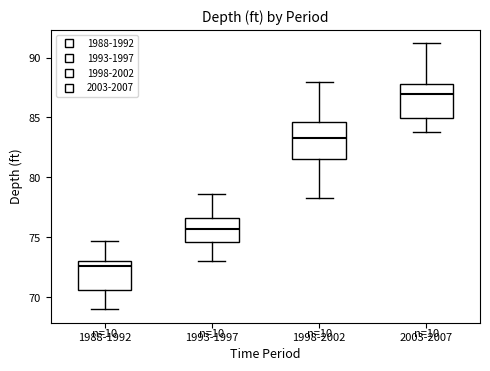

Reading left to right, transcribe this box plot: for each box, give where its median line is, the range the box spans, and where its two whiskers end, as read against the y-axis. The values are not printed on the chart, so give them approximately, as read against the axis.

1988-1992: median 72.5, box 70.5 to 73.0, whiskers 69.0 to 74.5
1993-1997: median 75.5, box 74.5 to 76.5, whiskers 73.0 to 78.5
1998-2002: median 83.5, box 81.5 to 84.5, whiskers 78.5 to 88.0
2003-2007: median 87.0, box 85.0 to 88.0, whiskers 84.0 to 91.0